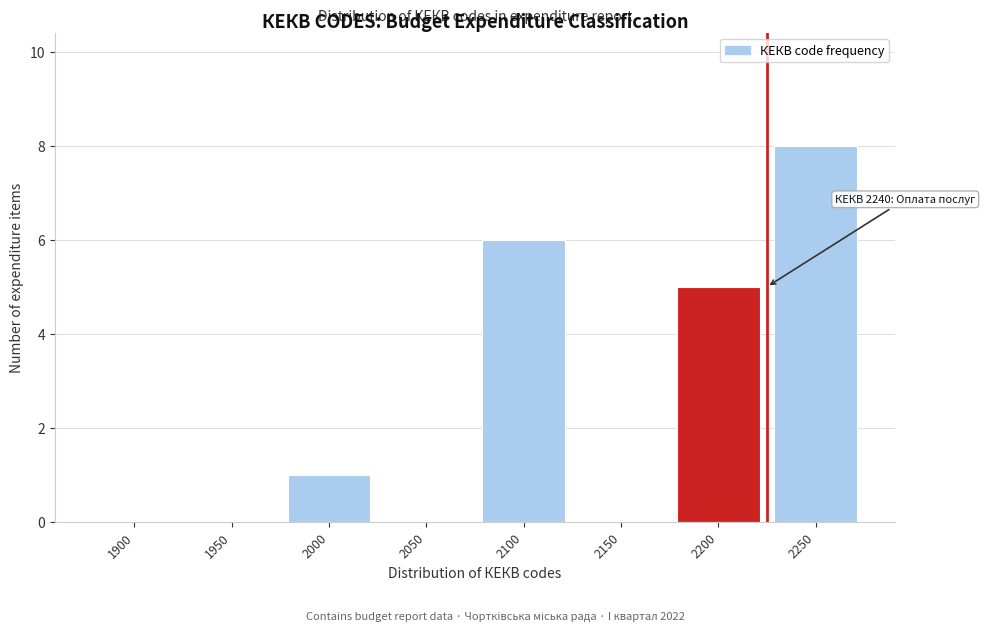

Reading left to right, what are all the values shown in this chart?

1900=0	1950=0	2000=1	2050=0	2100=6	2150=0	2200=5	2250=8